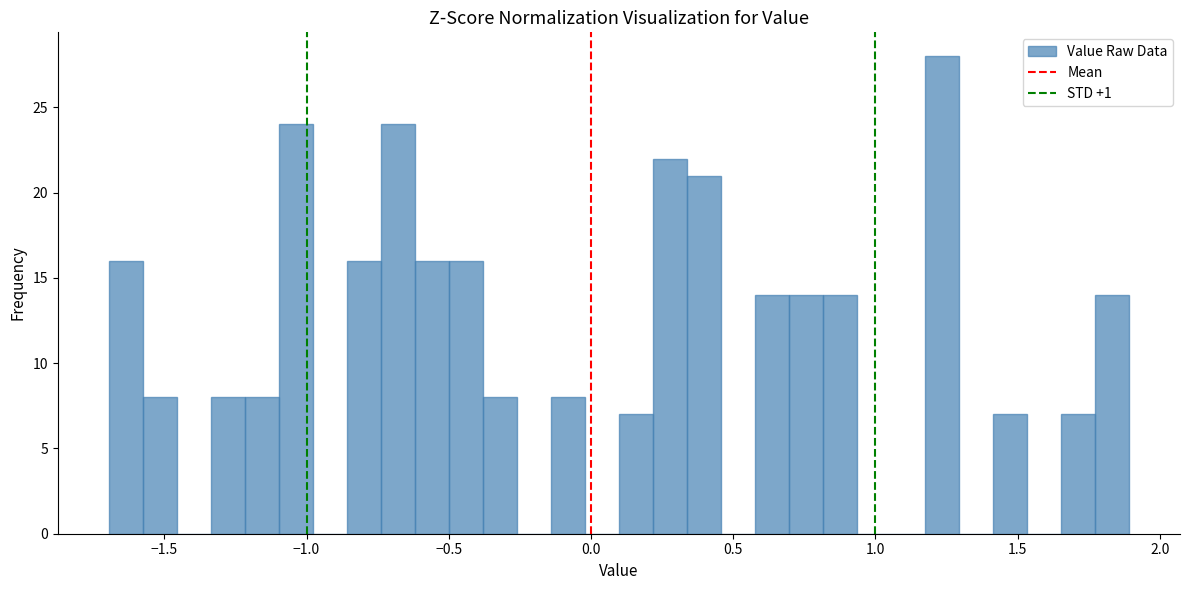

Read against the x-axis, roughly where is the centre of the tallest bar?

1.25